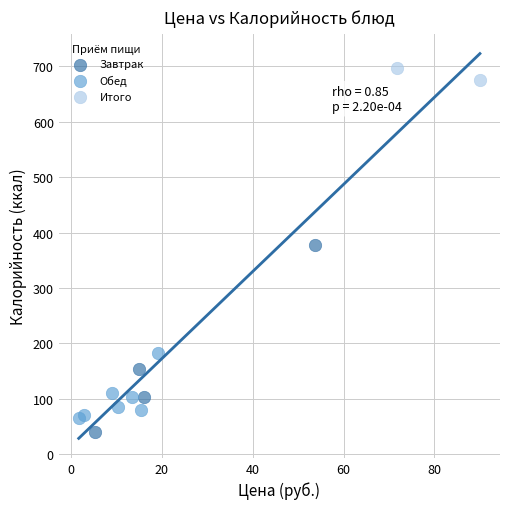

What are all the series names shown in the legend?

Завтрак, Обед, Итого